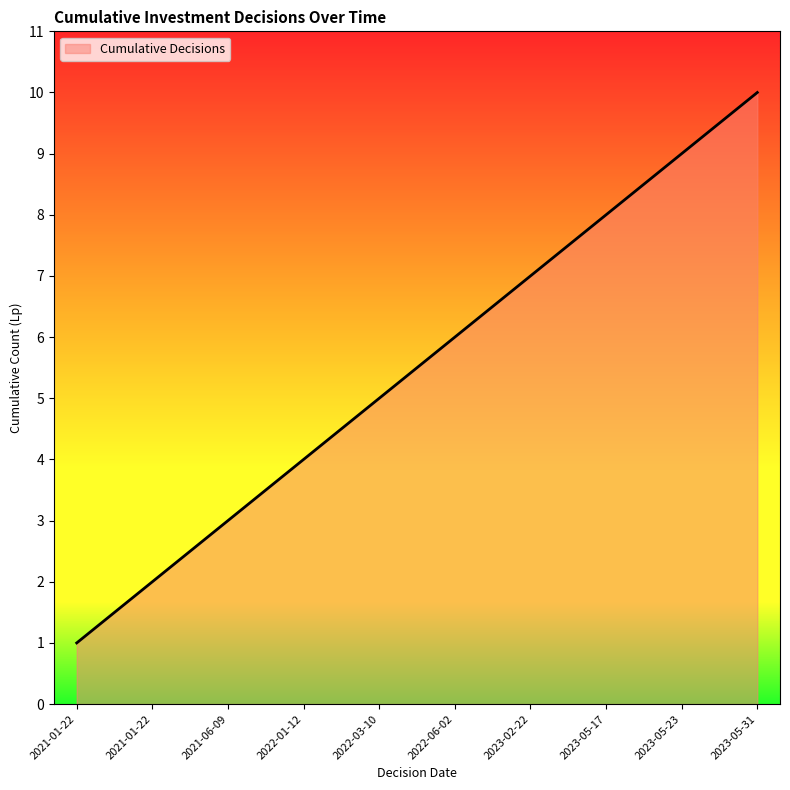

What is the change in value from 2022-06-02 to 2023-05-23?

+3